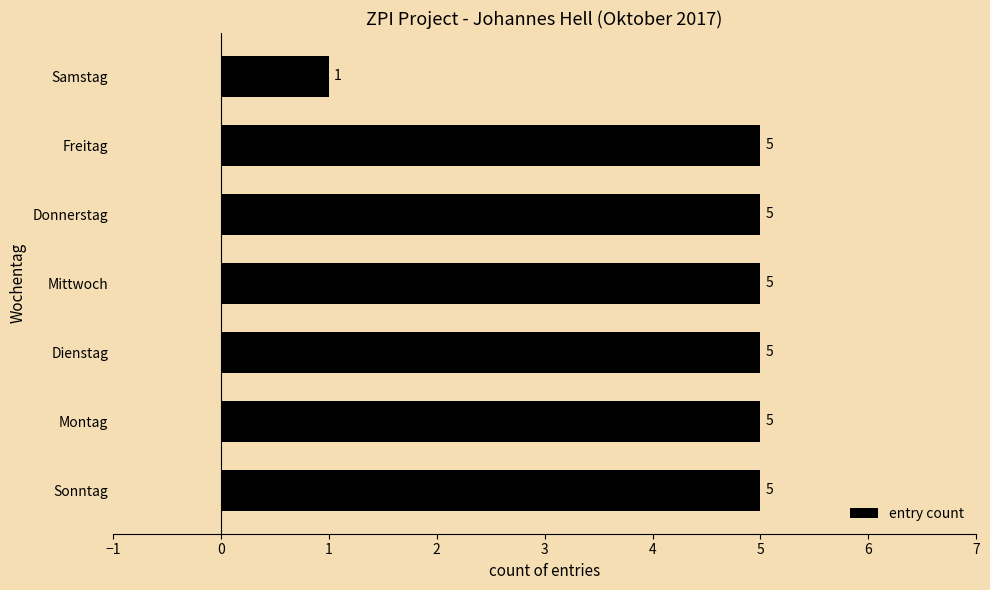

Count the values in the range 5 to 6.

6